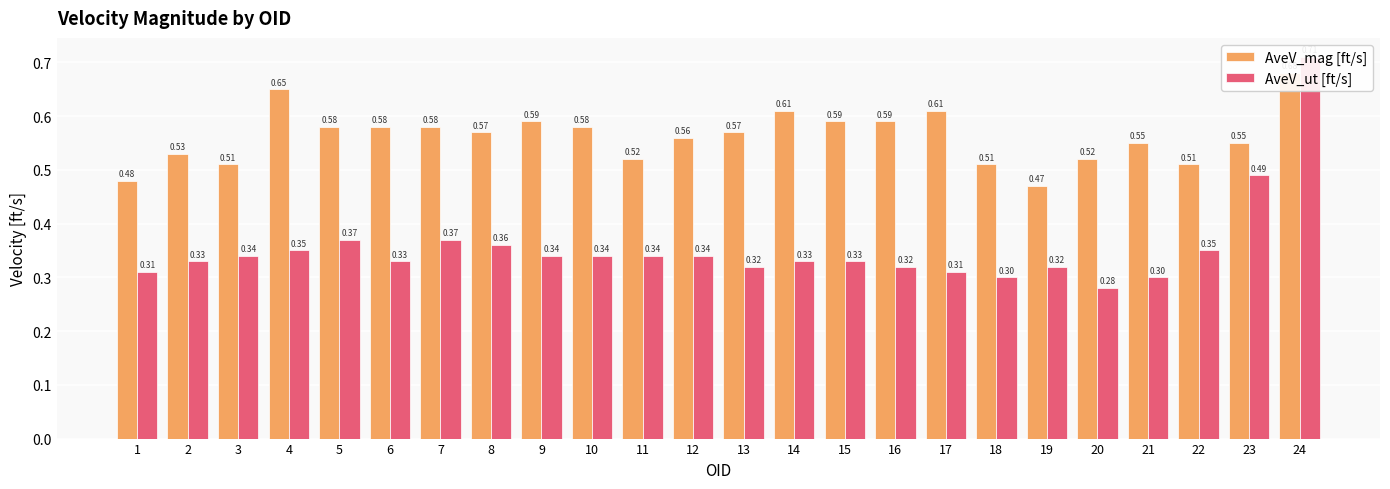

What is the average value of the AveV_ut [ft/s] series?

0.4